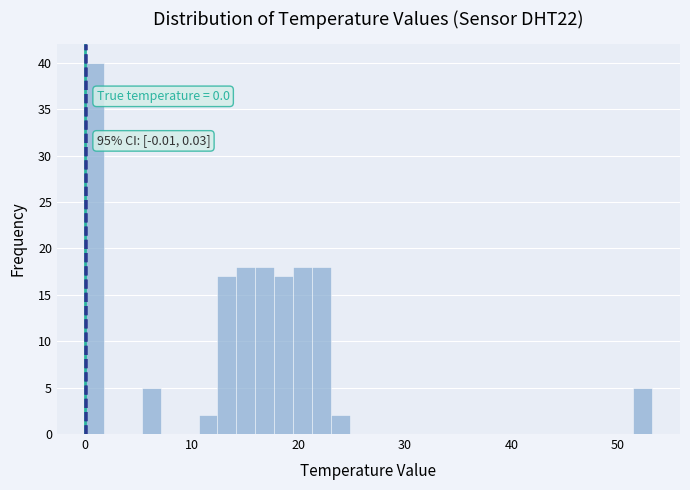

Read against the x-axis, roughly where is the centre of the tallest bar?

1